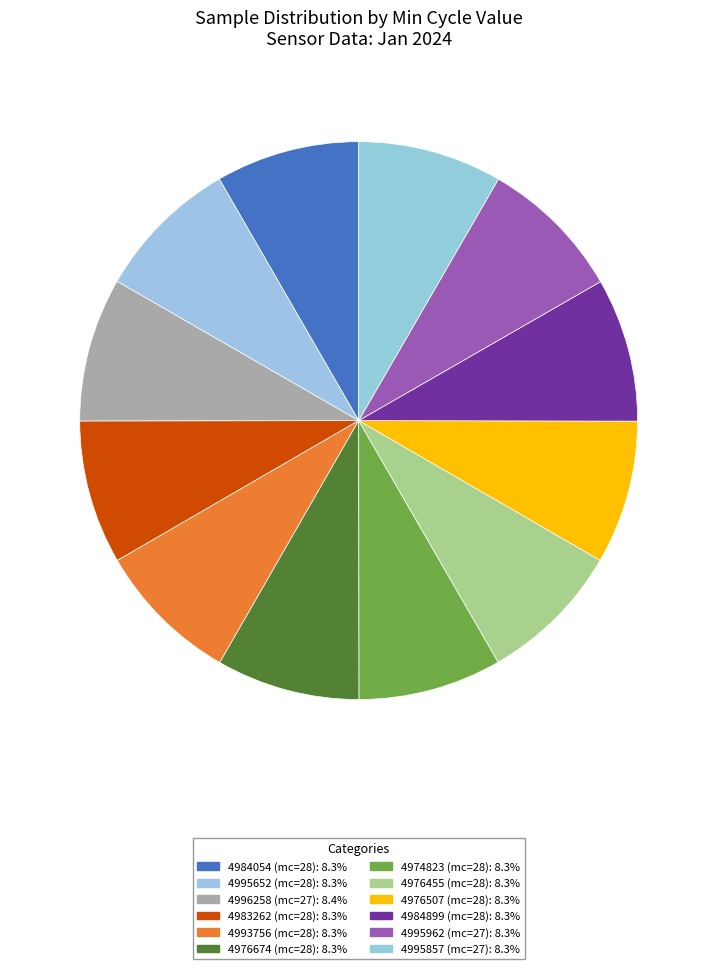

What is the largest slice in the pie chart?

27